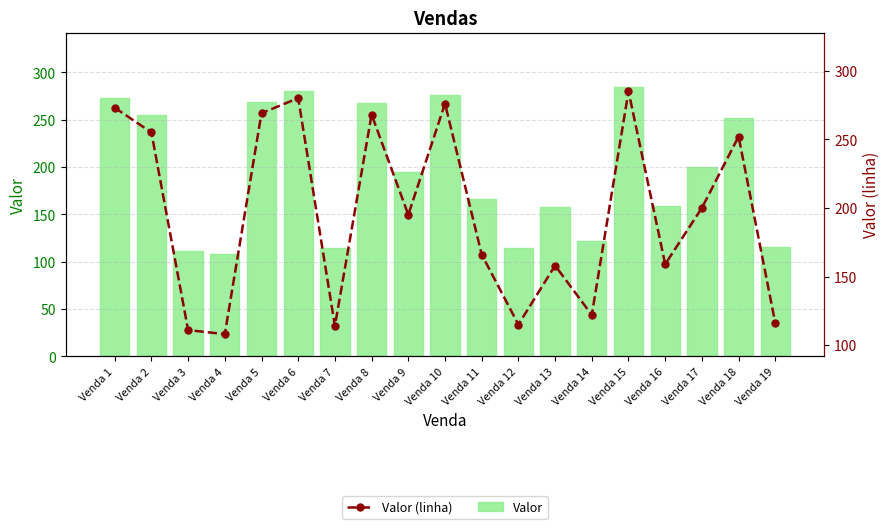

Is the value of Valor (linha) at Venda 11 greater than the value of Valor at Venda 10?

No